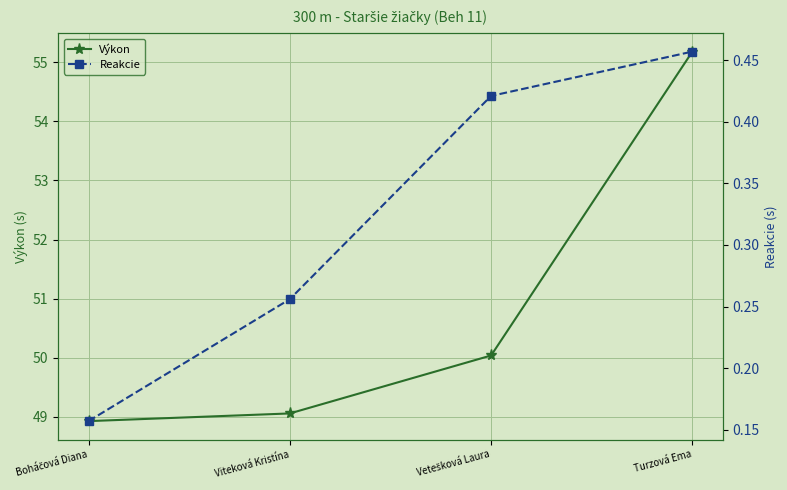

At Boháčová Diana, list the series in order from smallest to largest.

Reakcie, Výkon